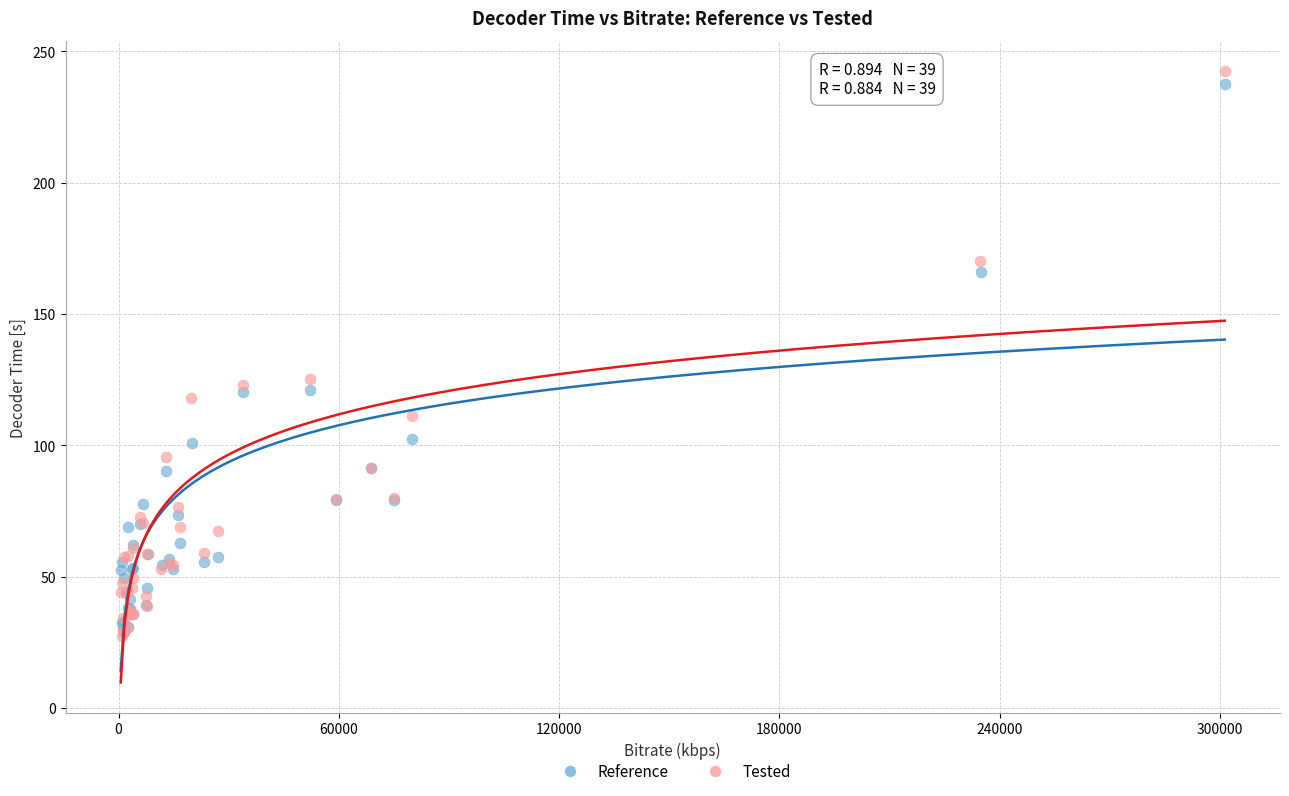

Which series has the largest Y range (max minus min)?

Tested